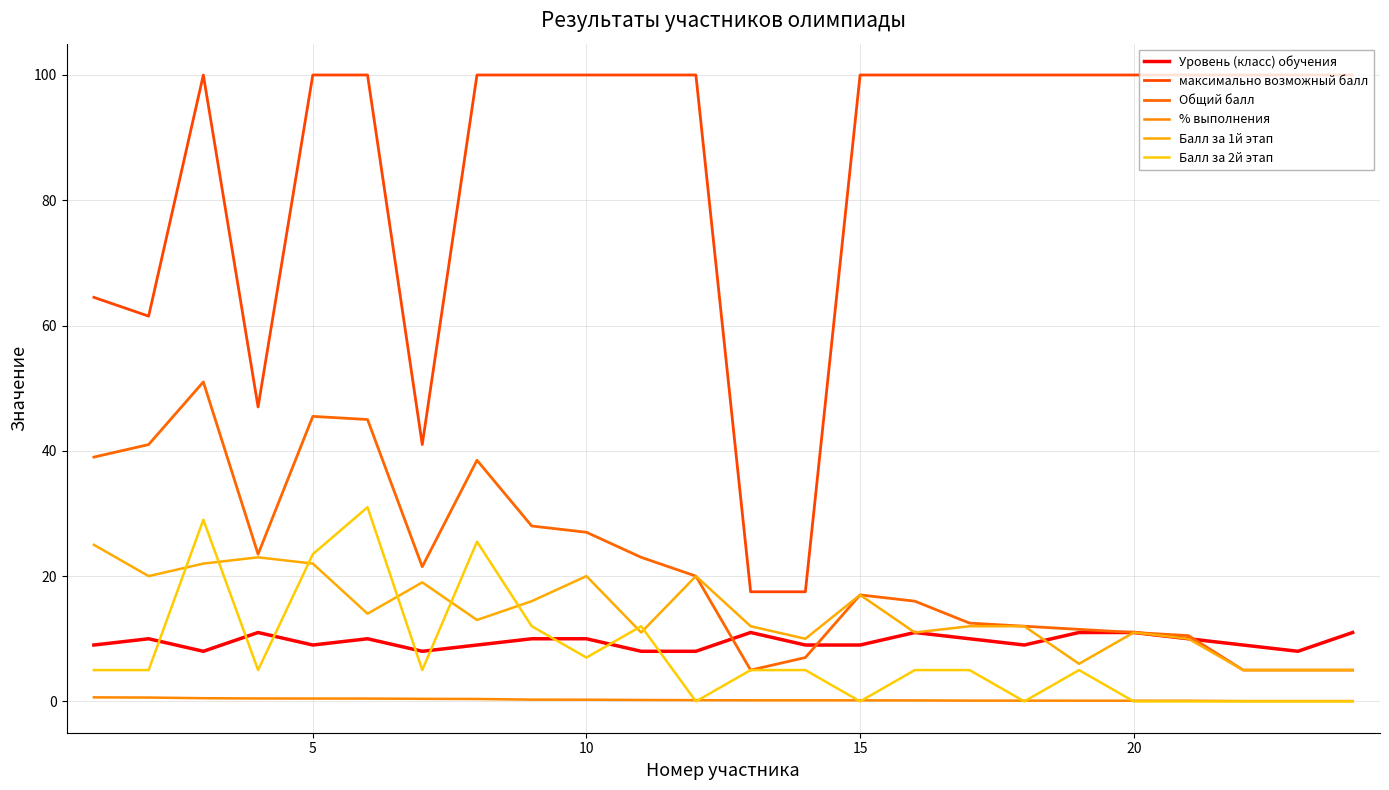

At which category does the chart reach its peak across all series?

10